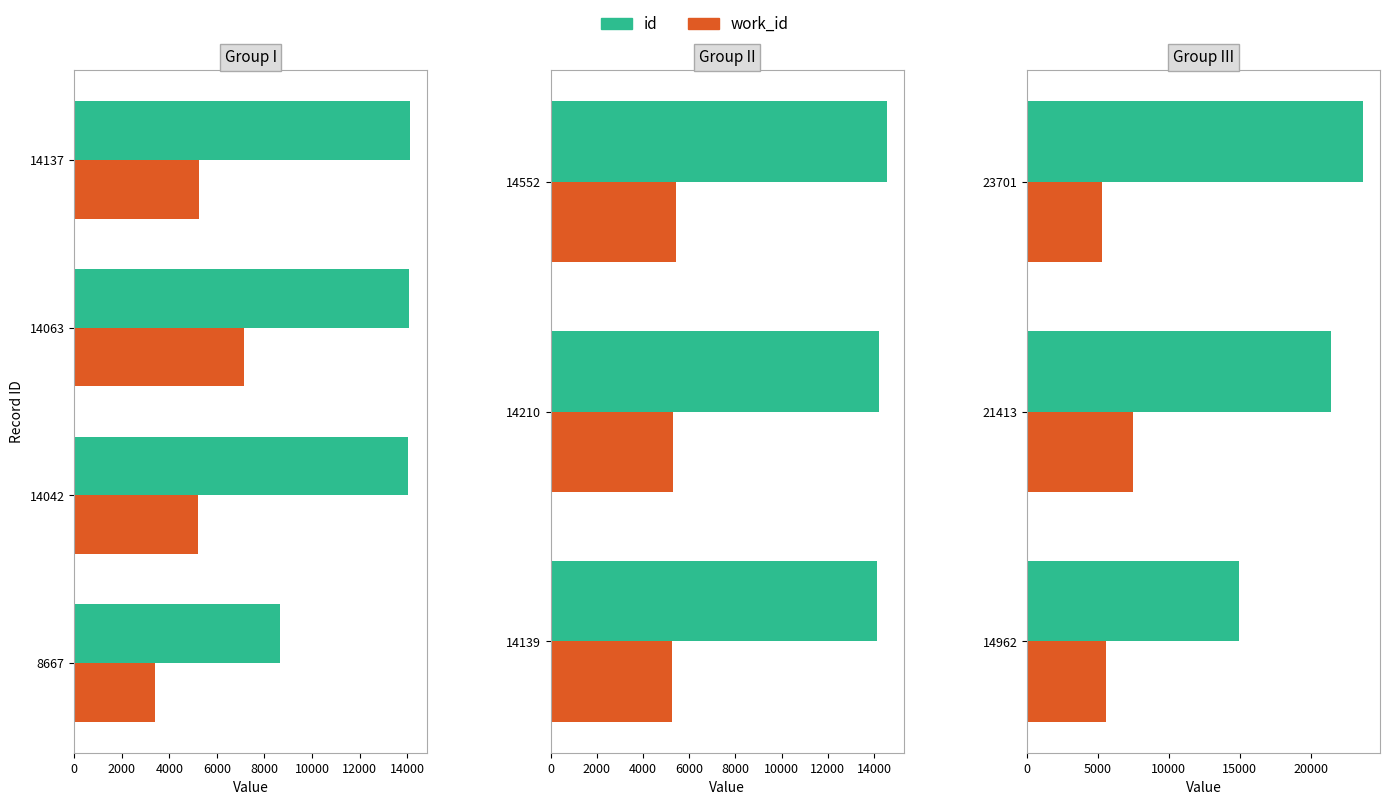

Is it true that work_id equals 3561 at 14962?

False